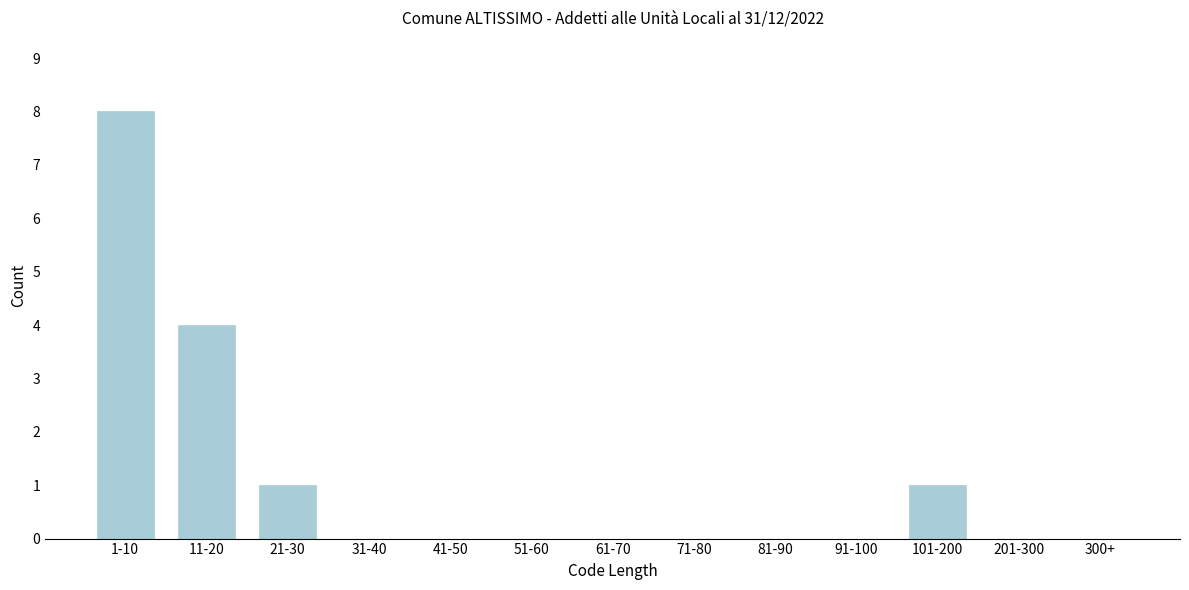

Reading right to left, extract all data points from this chart.

300+=0	201-300=0	101-200=1	91-100=0	81-90=0	71-80=0	61-70=0	51-60=0	41-50=0	31-40=0	21-30=1	11-20=4	1-10=8